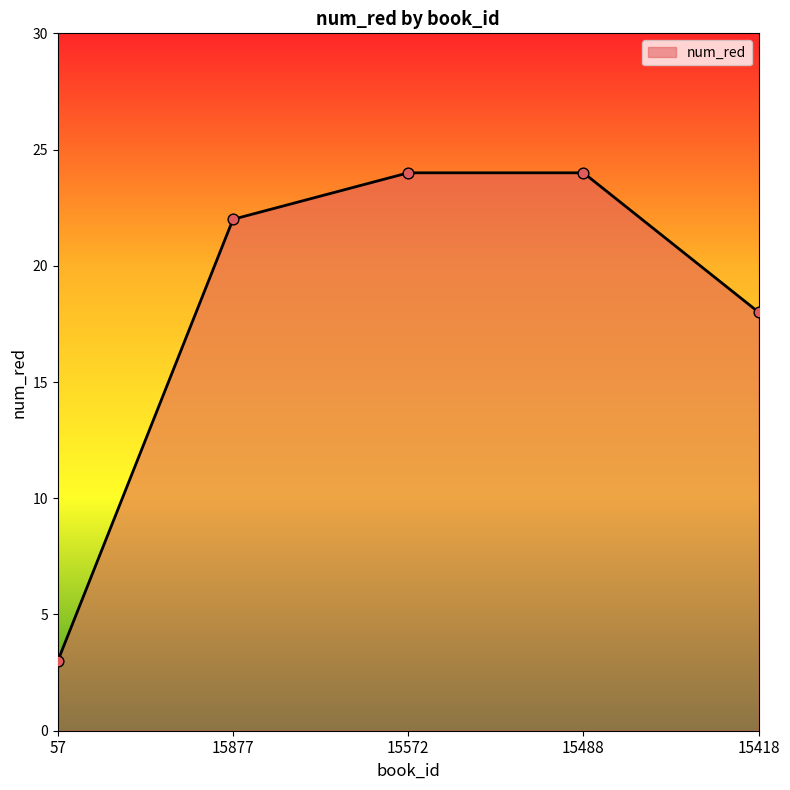

What is the ratio of the value at 15488 to the value at 15877?

1.1